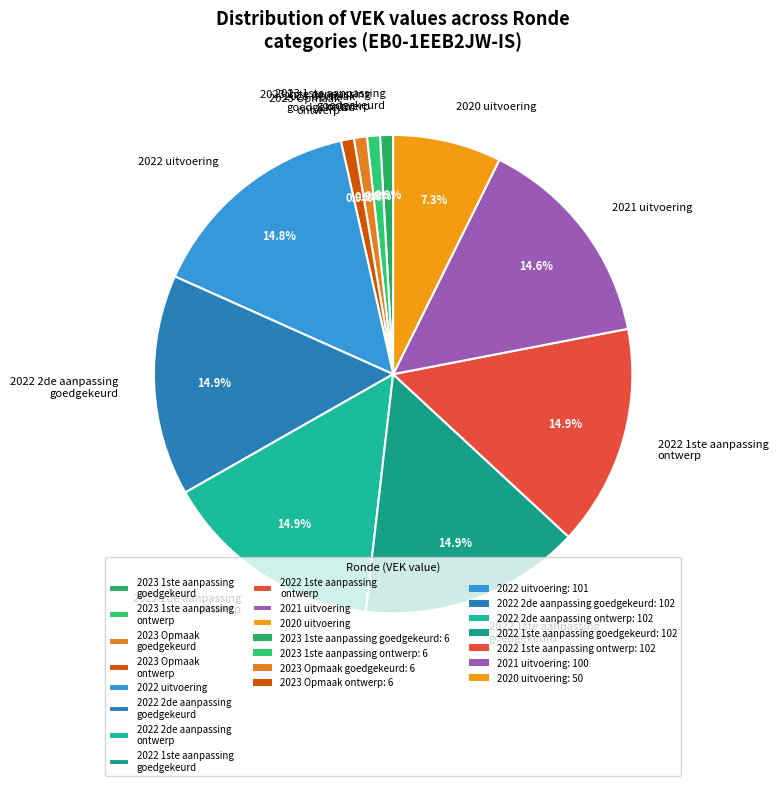

Which has a higher value, 2020 uitvoering or 2022 uitvoering?

2022 uitvoering